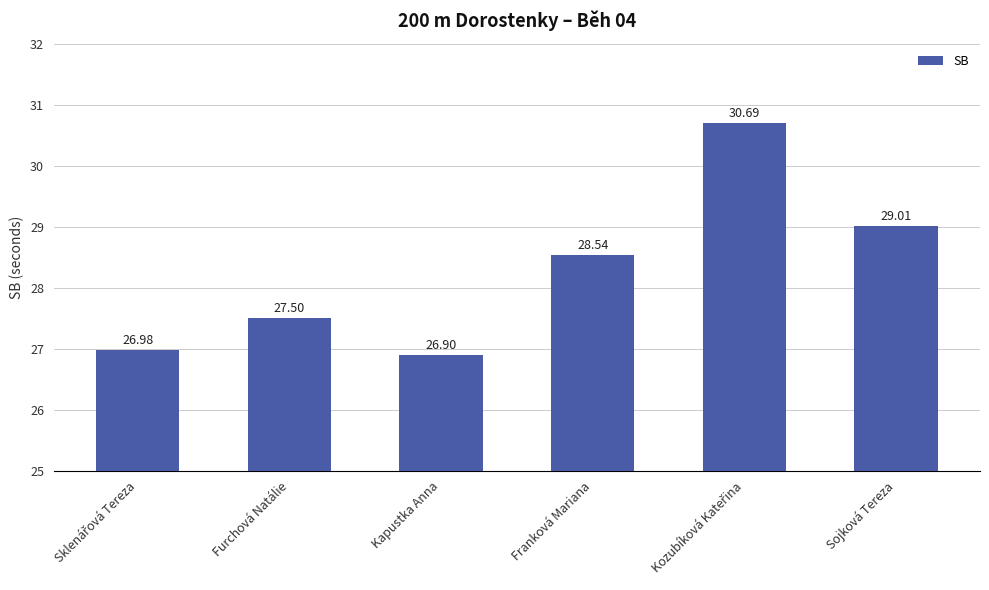

What is the label of the 4th bar from the right?

Kapustka Anna